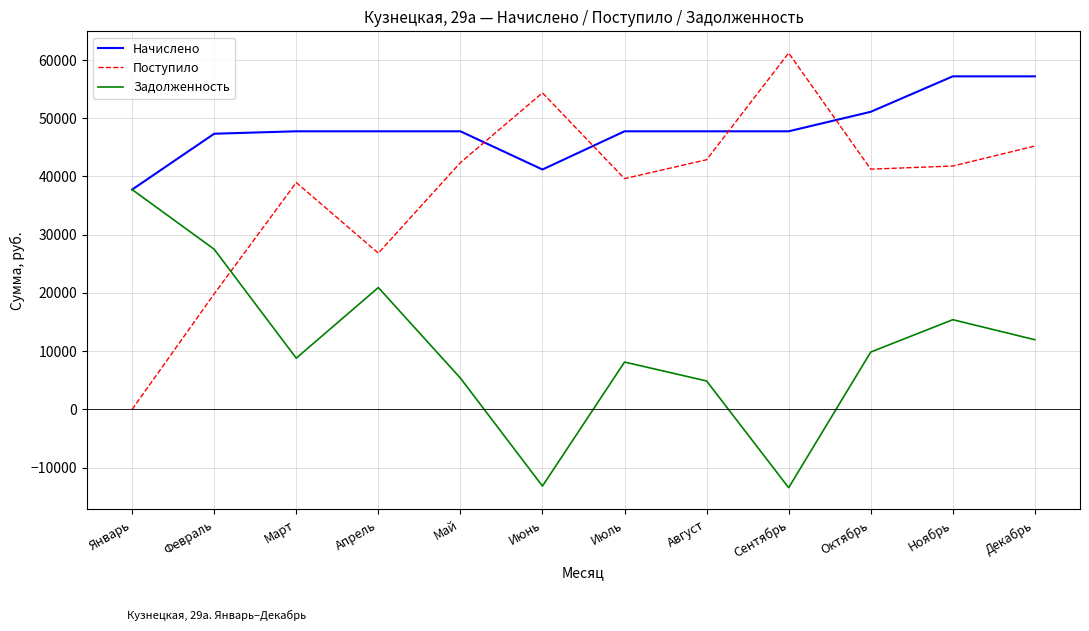

Is the value of Задолженность at Декабрь greater than the value of Поступило at Декабрь?

No